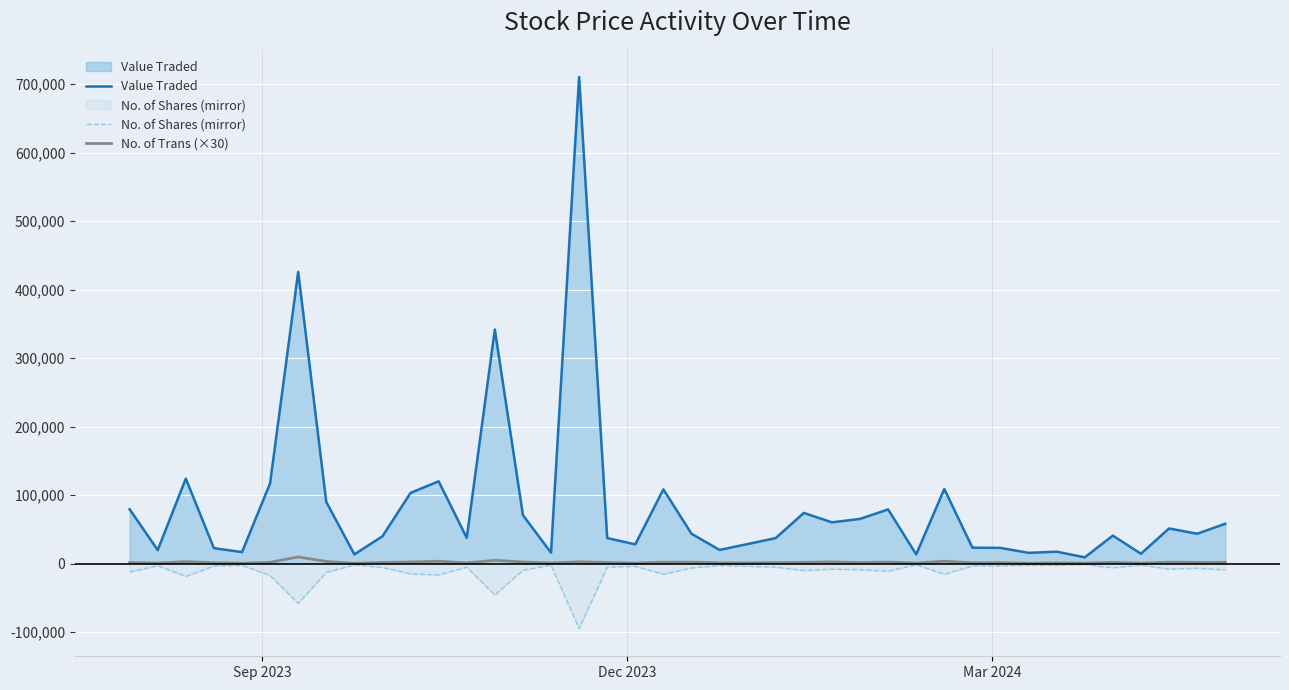

What is the sum of all Value Traded values?

3348597.0